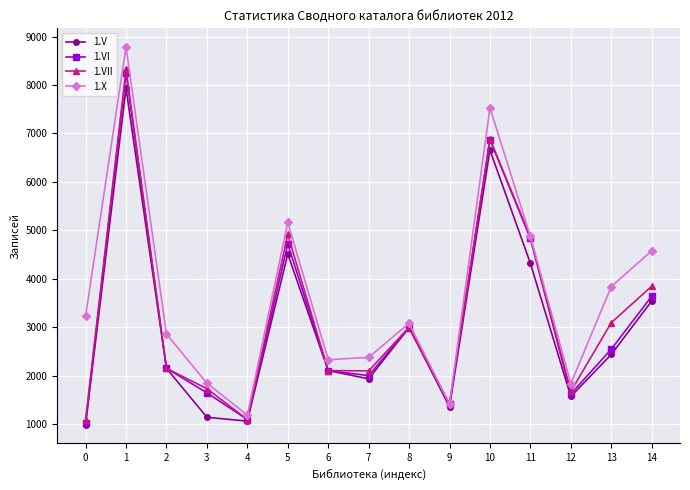

At which category does 1.VI reach its first local peak?

1